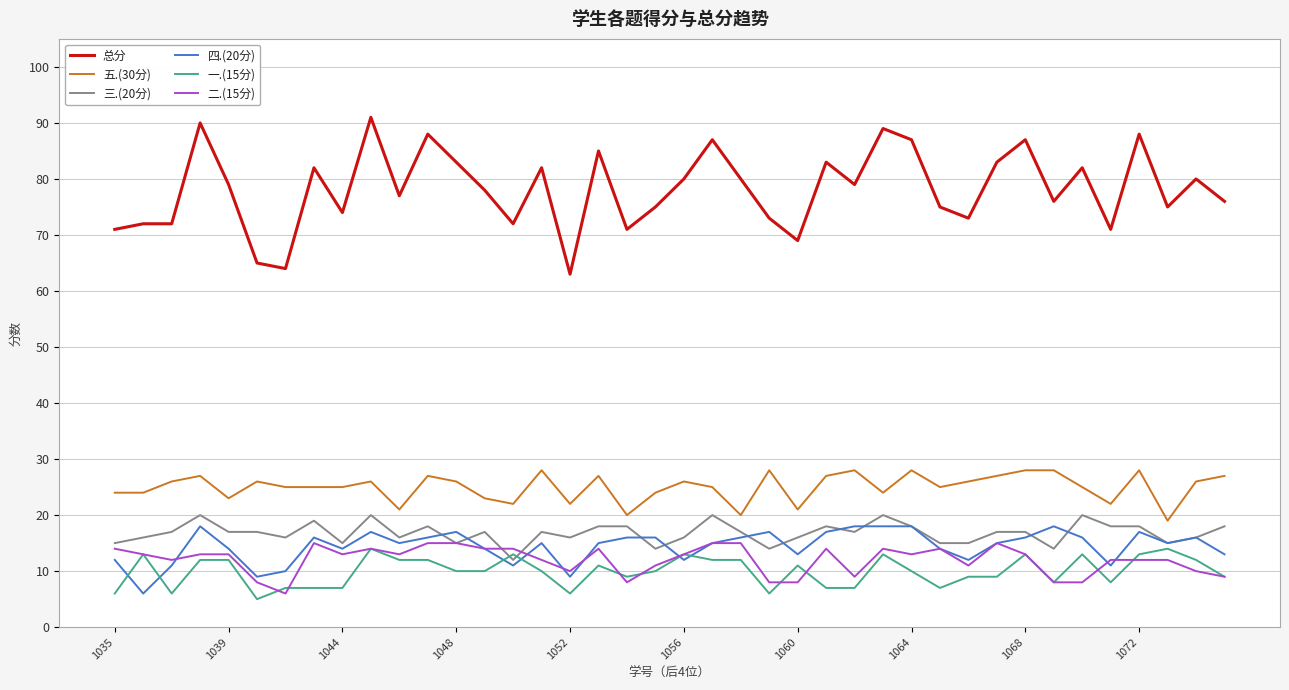

True or false: 四.(20分) and 总分 cross at least once.

False